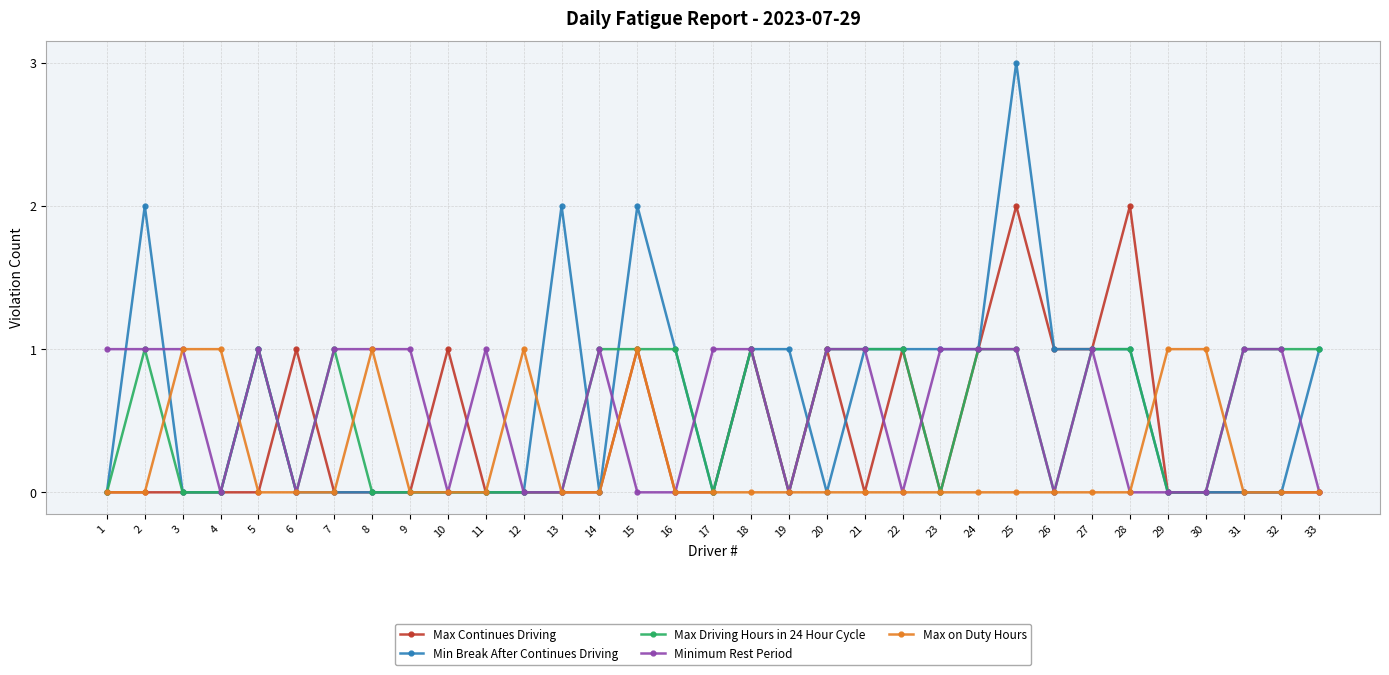

Is the value of Minimum Rest Period at 11 greater than the value of Max Continues Driving at 19?

Yes